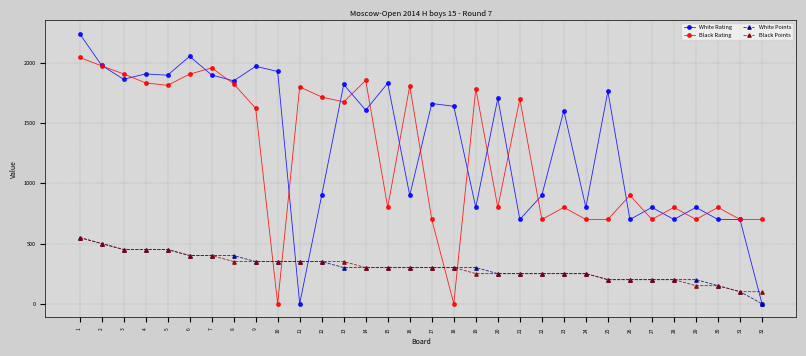

What are all the series names shown in the legend?

White Rating, Black Rating, White Points, Black Points